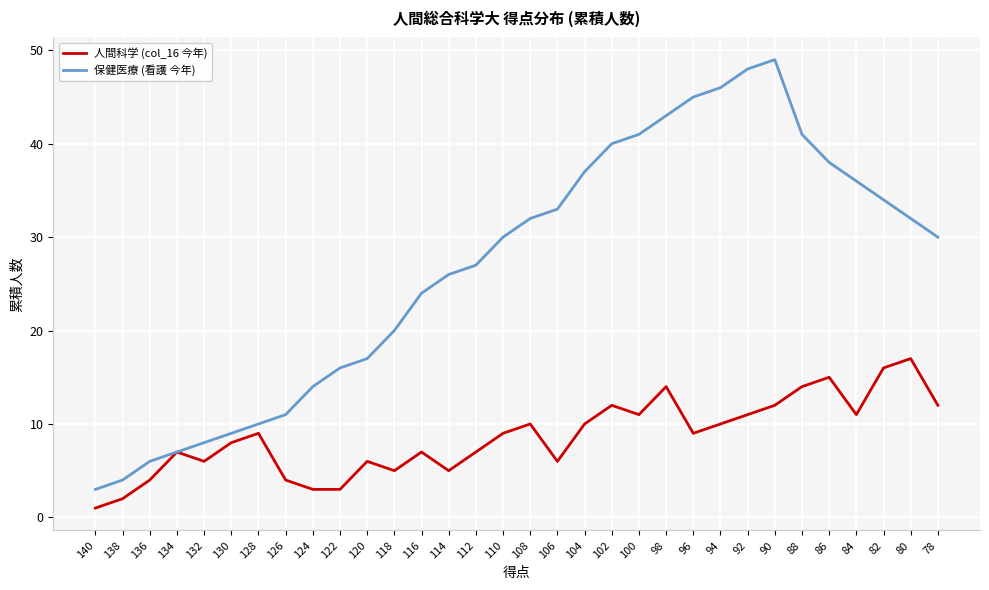

Which series has the largest range (max minus min)?

保健医療 (看護 今年)